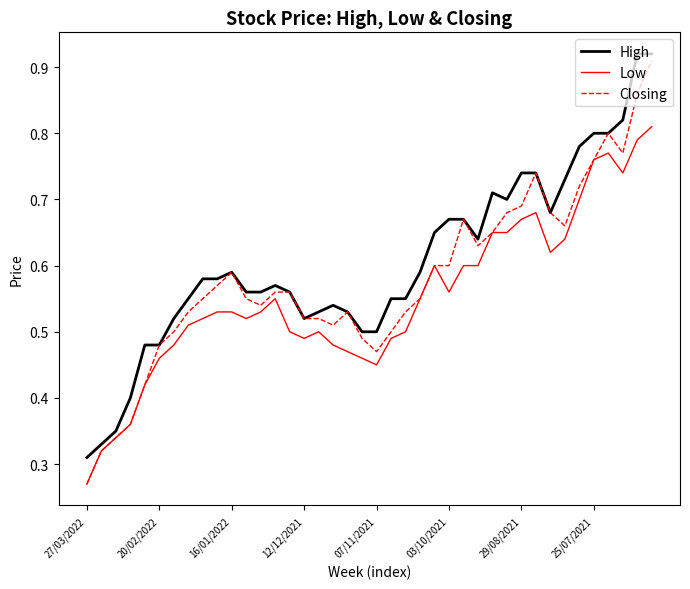

Rank the series by their average value, from lowest to highest.

Low, Closing, High